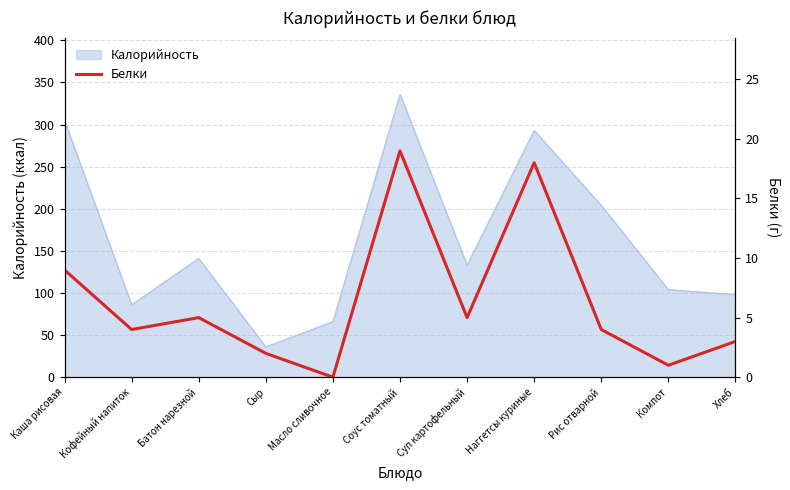

List the labels in order of value, largest first.

Соус томатный, Наггетсы куриные, Каша рисовая, Батон нарезной, Суп картофельный, Кофейный напиток, Рис отварной, Хлеб, Сыр, Компот, Масло сливочное